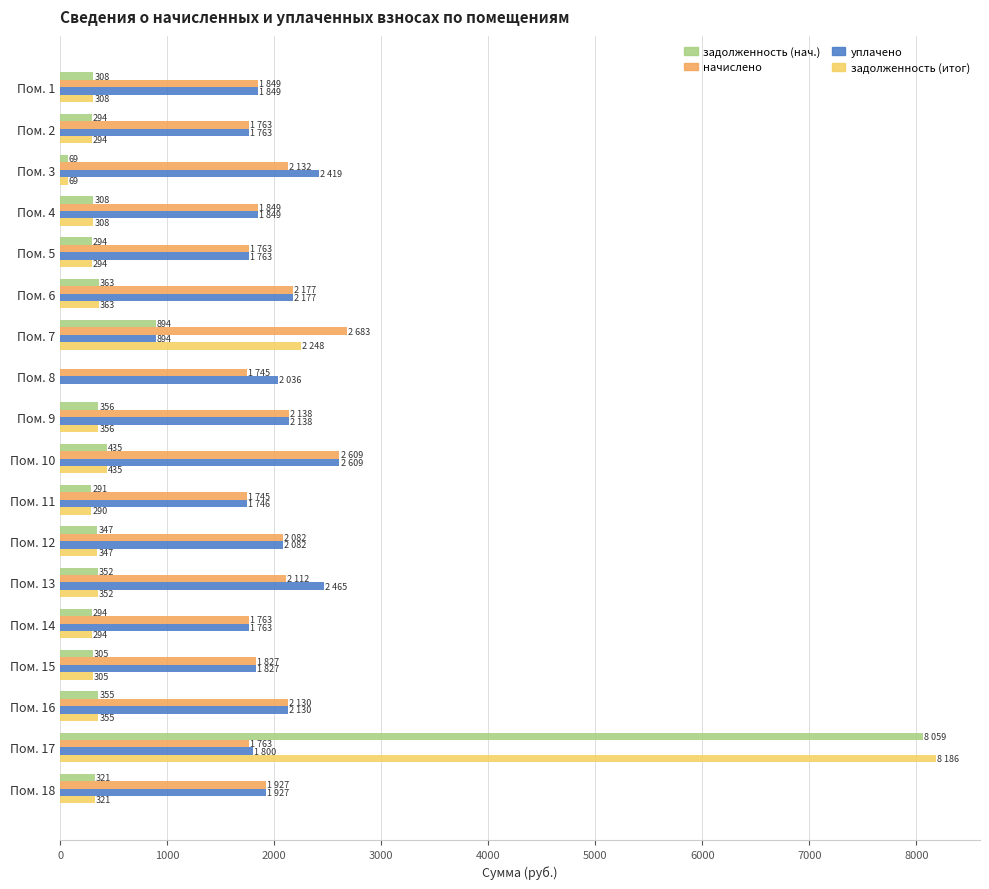

Which category has the highest value in the задолженность (нач.) series?

Пом. 17